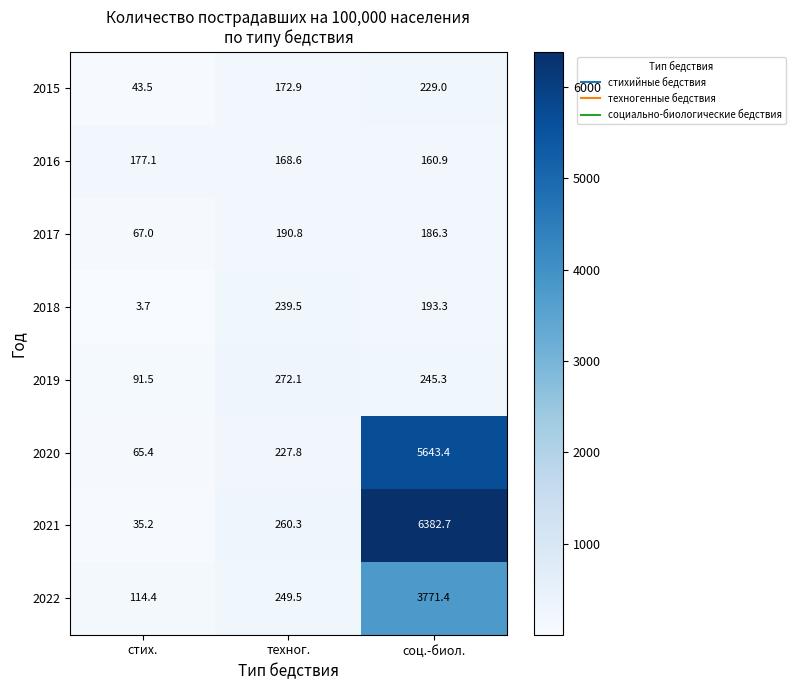

Reading left to right, transcribe all the data shown in this chart.

2015: стих.=43.5	техног.=172.9	соц.-биол.=229.0
2016: стих.=177.1	техног.=168.6	соц.-биол.=160.9
2017: стих.=67.0	техног.=190.8	соц.-биол.=186.3
2018: стих.=3.7	техног.=239.5	соц.-биол.=193.3
2019: стих.=91.5	техног.=272.1	соц.-биол.=245.3
2020: стих.=65.4	техног.=227.8	соц.-биол.=5643.4
2021: стих.=35.2	техног.=260.3	соц.-биол.=6382.7
2022: стих.=114.4	техног.=249.5	соц.-биол.=3771.4